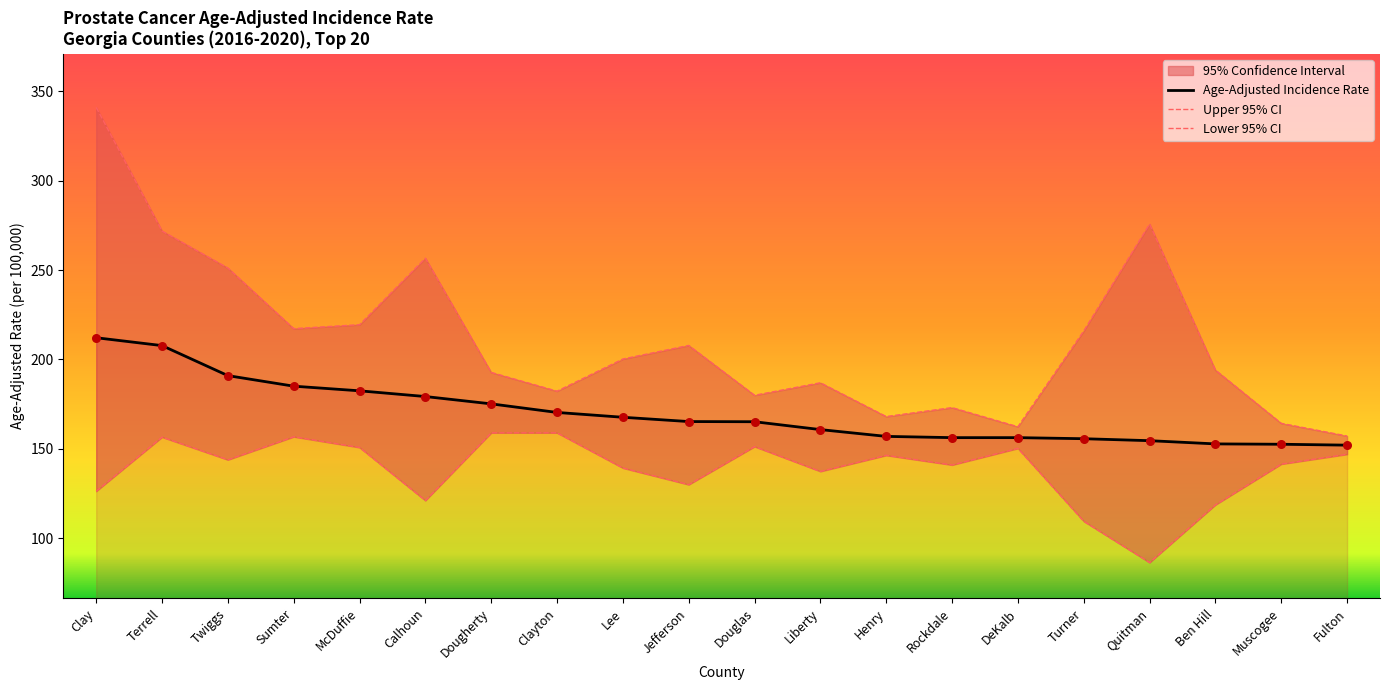

What is the approximate value of Age-Adjusted Incidence Rate at Clayton?

170.3